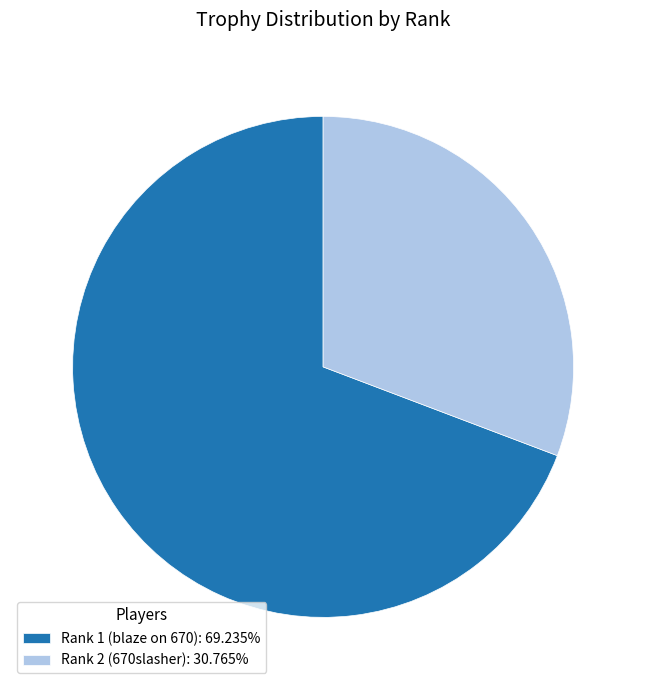

Is the sum of Rank 1 (blaze on 670): 69.235% and Rank 2 (670slasher): 30.765% greater than half?

Yes